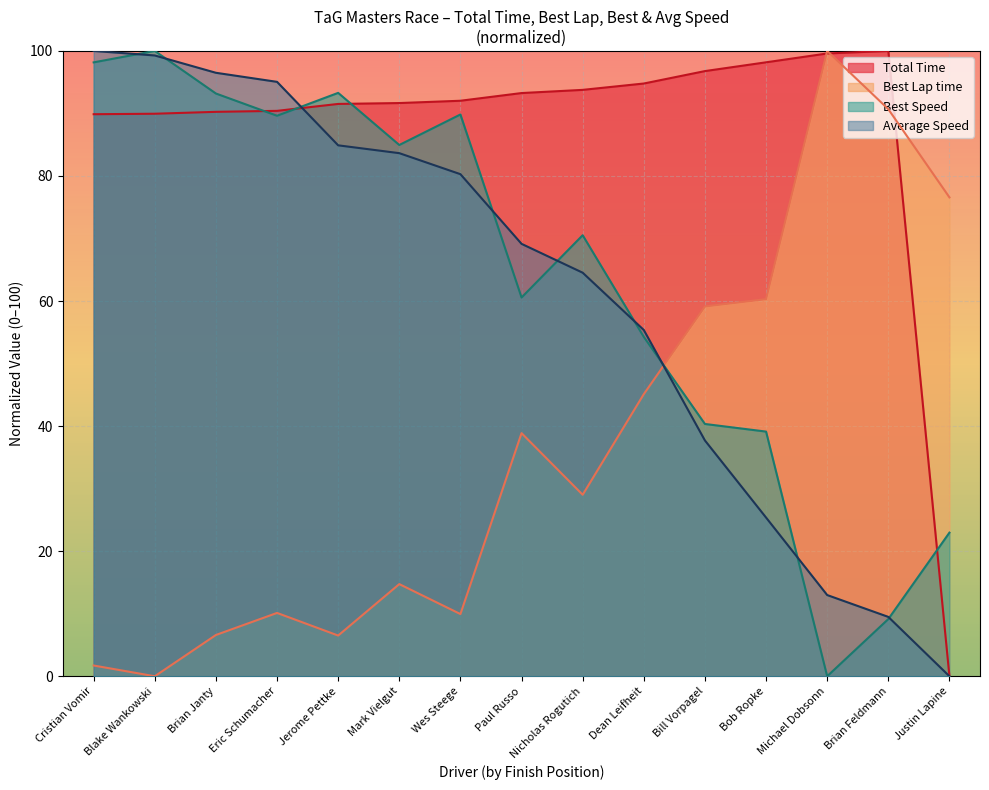

Which category has the highest value in the Best Lap time series?

Michael Dobsonn